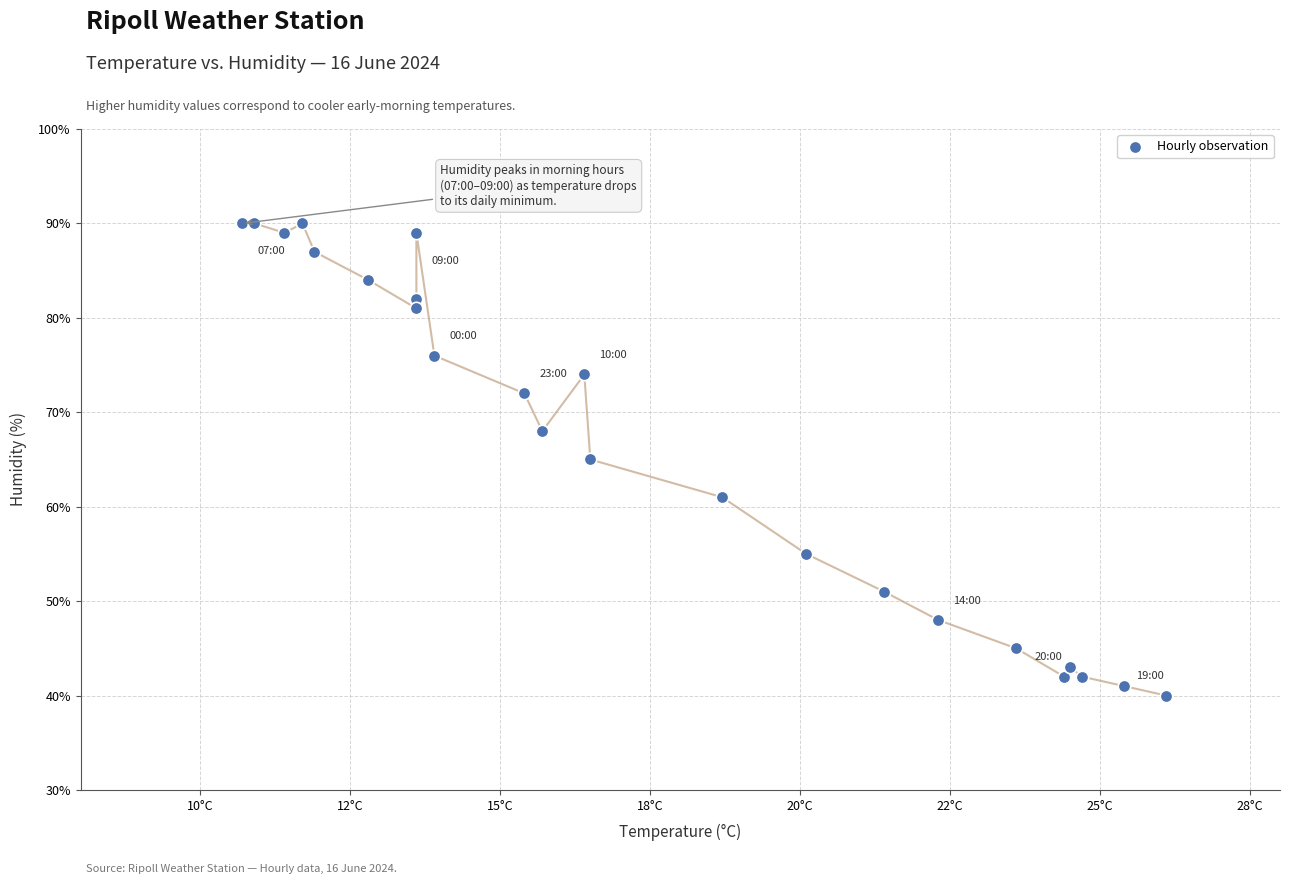

What is the range of Y values (max minus min)?

50